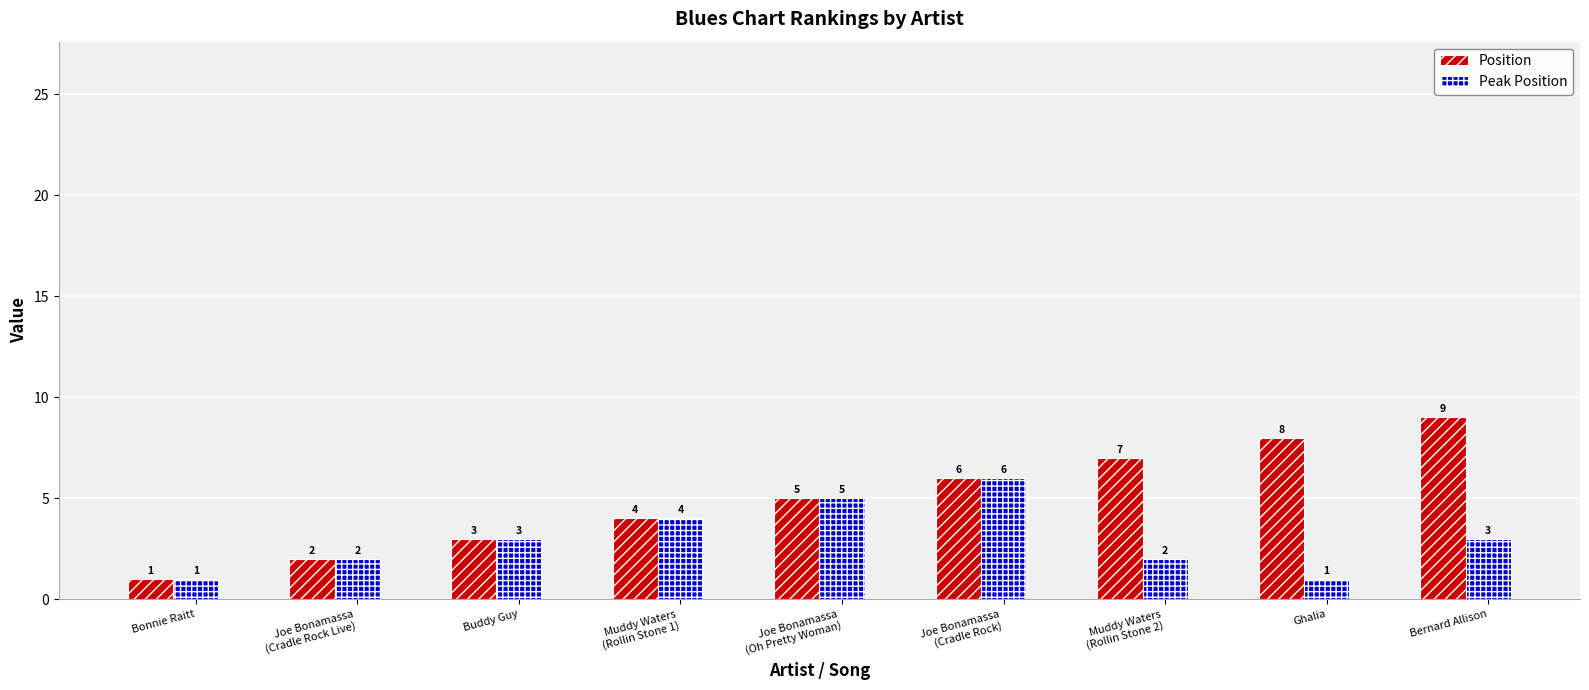

Reading left to right, transcribe all the data shown in this chart.

Position: Bonnie Raitt=1	Joe Bonamassa
(Cradle Rock Live)=2	Buddy Guy=3	Muddy Waters
(Rollin Stone 1)=4	Joe Bonamassa
(Oh Pretty Woman)=5	Joe Bonamassa
(Cradle Rock)=6	Muddy Waters
(Rollin Stone 2)=7	Ghalia=8	Bernard Allison=9
Peak Position: Bonnie Raitt=1	Joe Bonamassa
(Cradle Rock Live)=2	Buddy Guy=3	Muddy Waters
(Rollin Stone 1)=4	Joe Bonamassa
(Oh Pretty Woman)=5	Joe Bonamassa
(Cradle Rock)=6	Muddy Waters
(Rollin Stone 2)=2	Ghalia=1	Bernard Allison=3